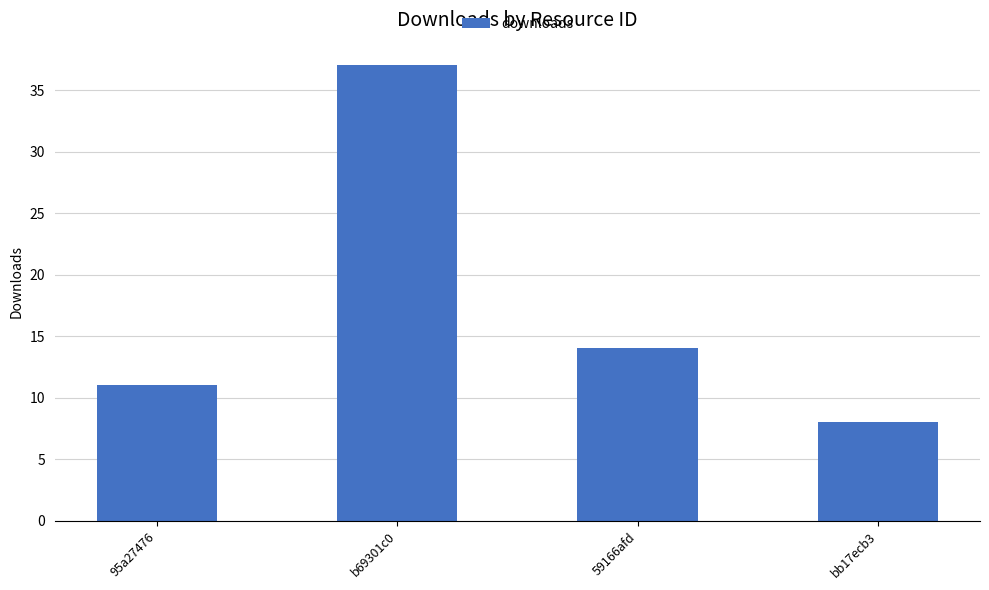

What is the minimum value shown in the chart?

8